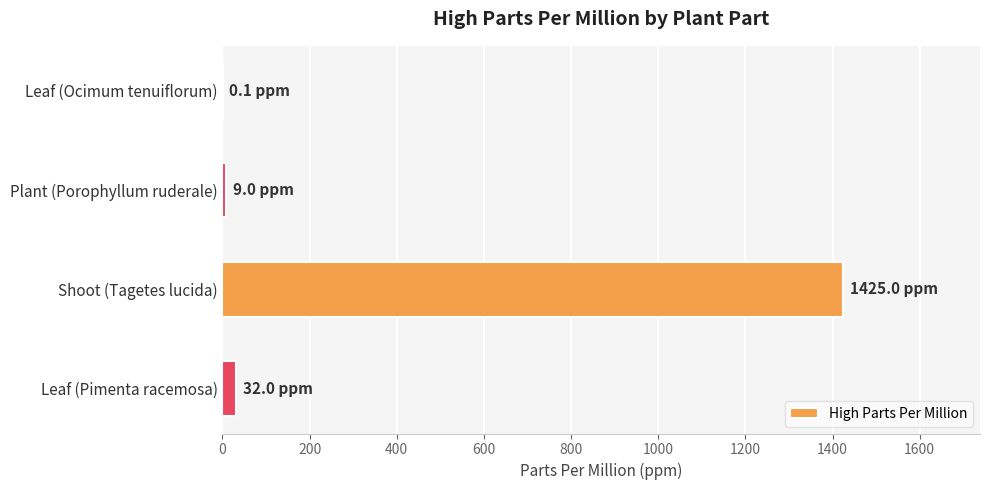

Count the number of data series in this chart.

1